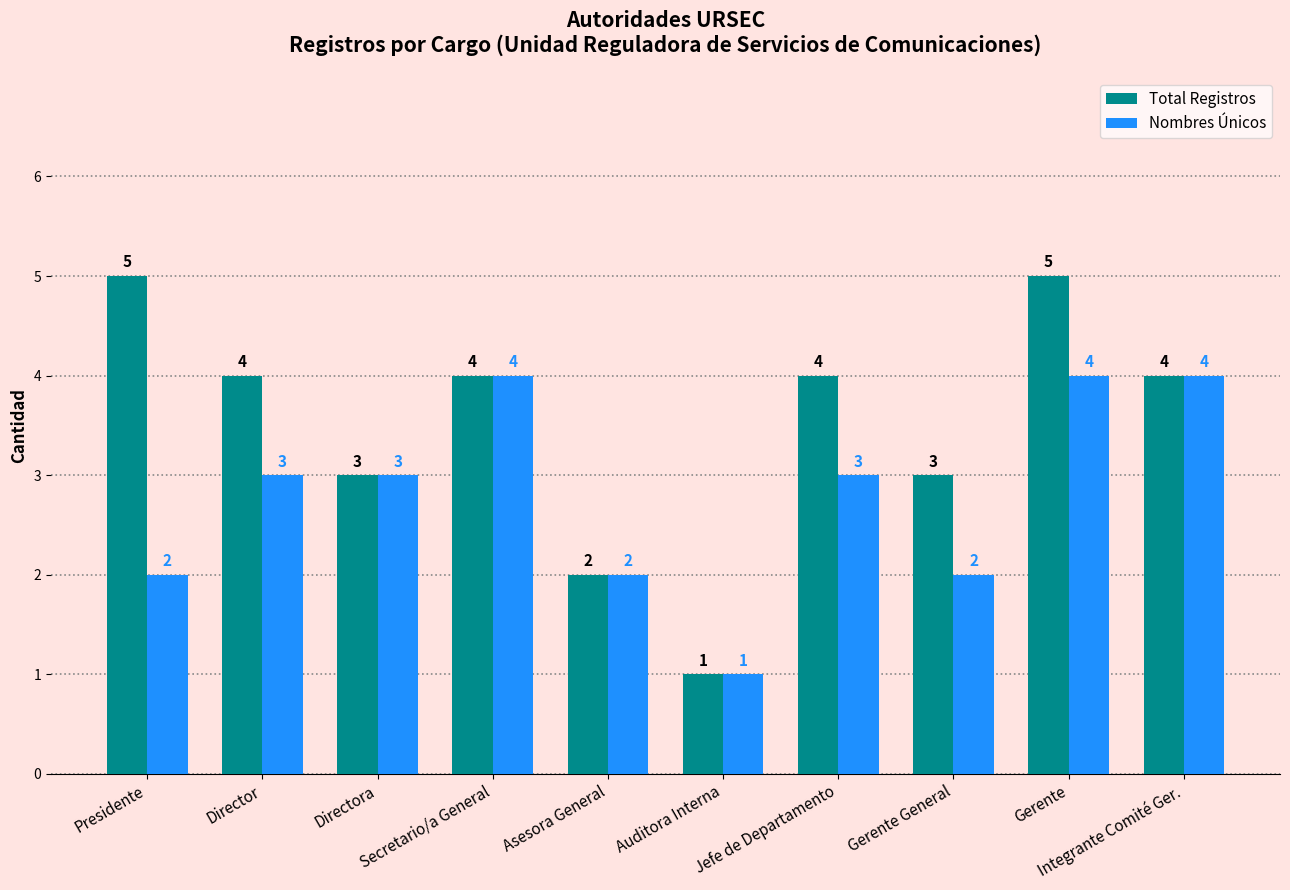

What is the label of the 7th bar from the right?

Secretario/a General